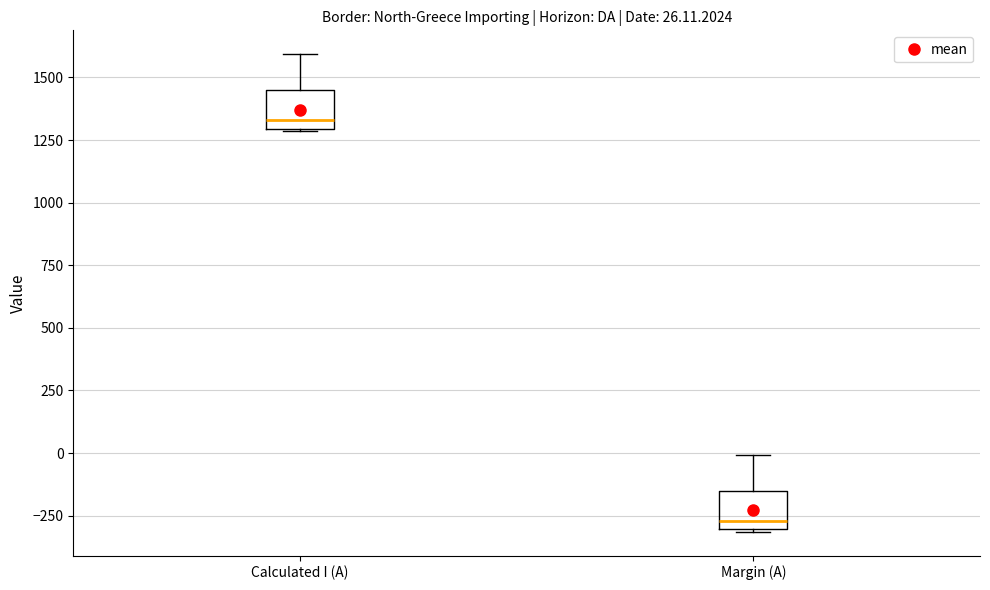

Which box's median line is the highest?

Calculated I (A)